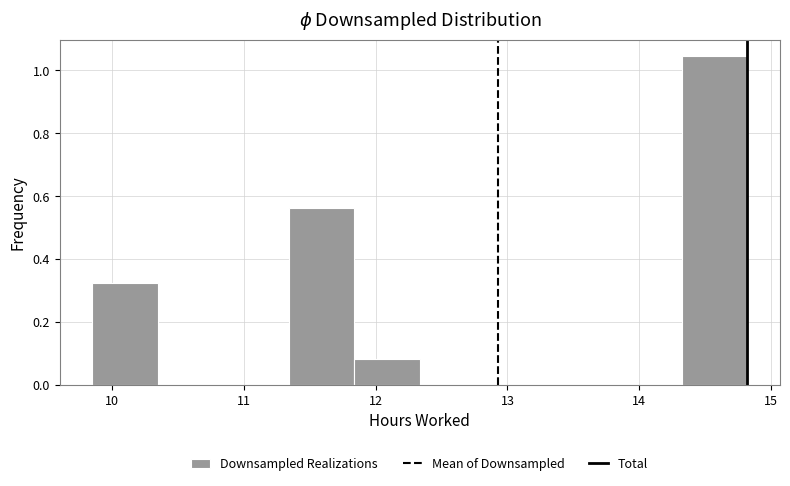

Reading left to right, transcribe this chart: for each bar, give the range it covers on the x-axis and its height. Neither the bar edges nor the heights are printed on the chart, so give them approximately, as read against the axes.

9.9 to 10.3: 0.32
10.3 to 10.8: 0
10.8 to 11.3: 0
11.3 to 11.8: 0.56
11.8 to 12.3: 0.08
12.3 to 12.8: 0
12.8 to 13.3: 0
13.3 to 13.8: 0
13.8 to 14.3: 0
14.3 to 14.8: 1.04